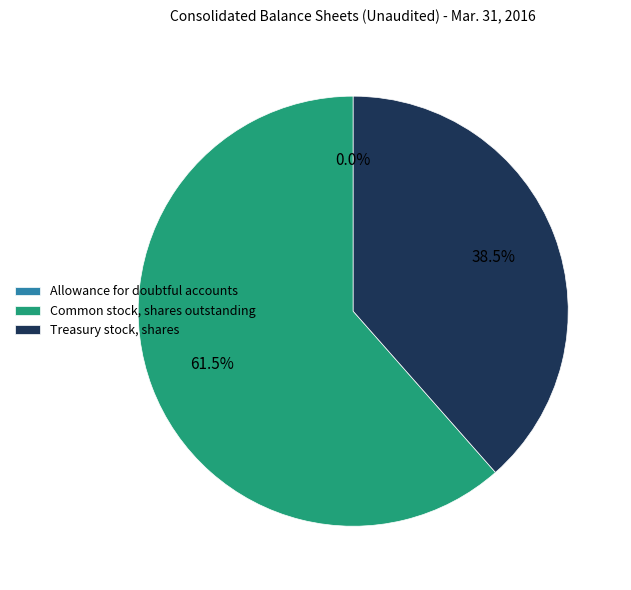

Which slice represents more than half of the pie?

Common stock, shares outstanding